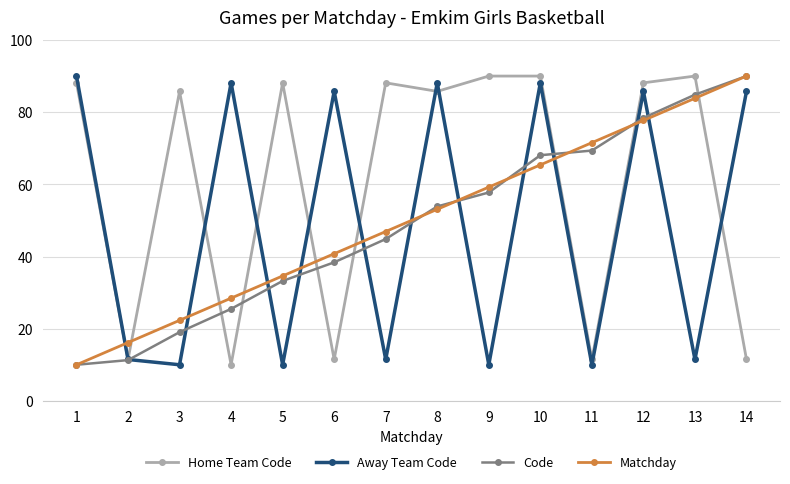

What is the spread (max minus min) of values at 7?

76.7